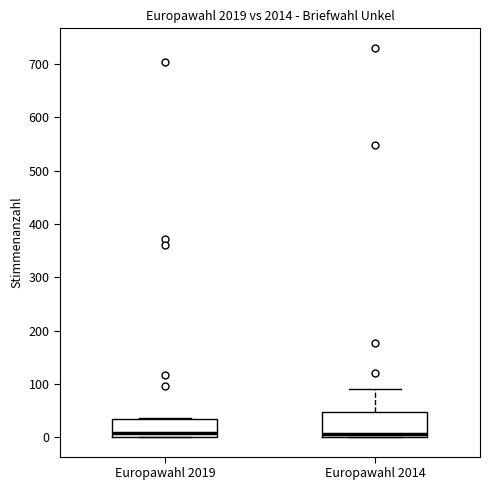

Comparing the boxes themselves (not the whiskers), which one is the tallest?

Europawahl 2014